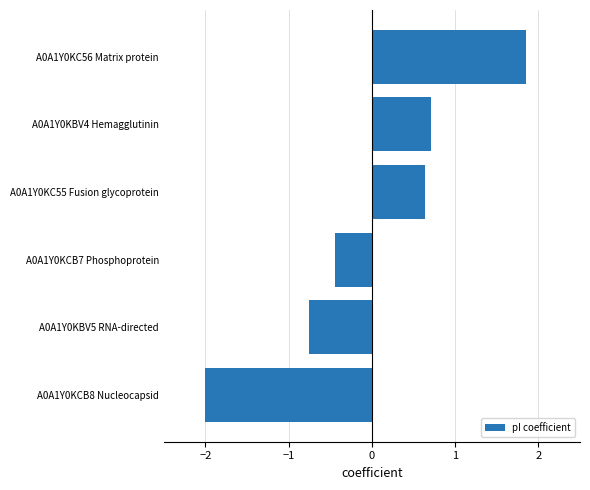

List the labels in order of value, largest first.

A0A1Y0KC56 Matrix protein, A0A1Y0KBV4 Hemagglutinin, A0A1Y0KC55 Fusion glycoprotein, A0A1Y0KCB7 Phosphoprotein, A0A1Y0KBV5 RNA-directed, A0A1Y0KCB8 Nucleocapsid